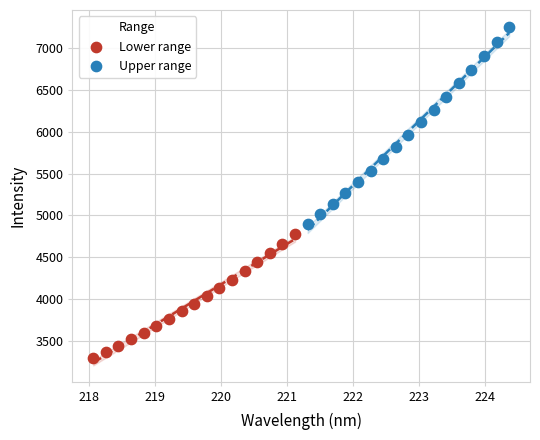

Which series reaches the maximum Y coordinate?

Upper range